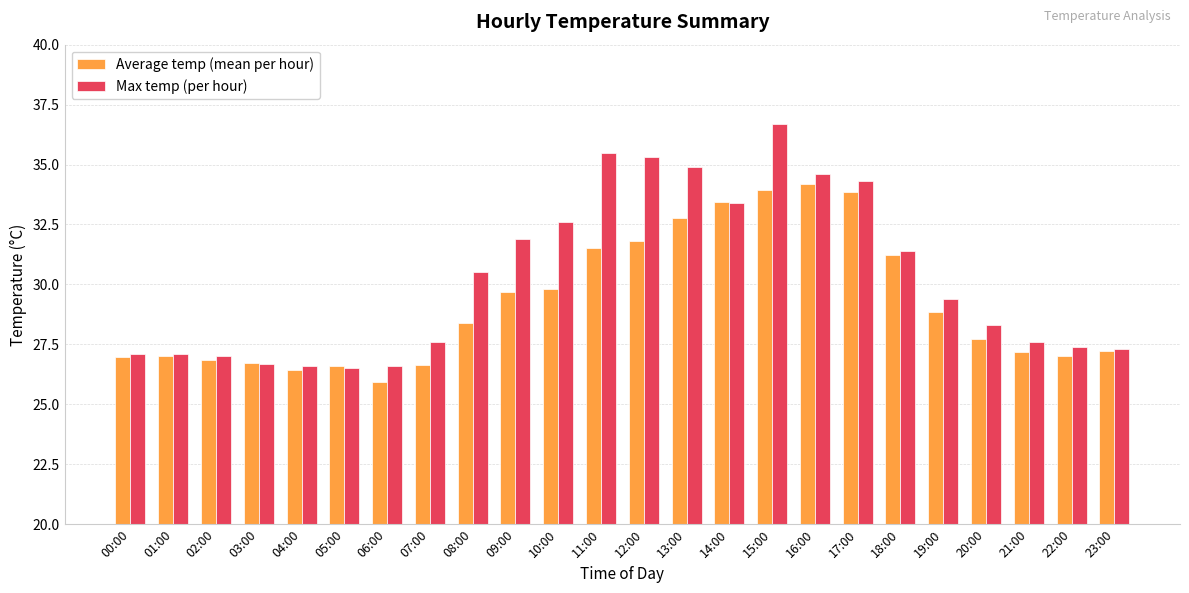

List the series in order of their peak value, lowest first.

Average temp (mean per hour), Max temp (per hour)